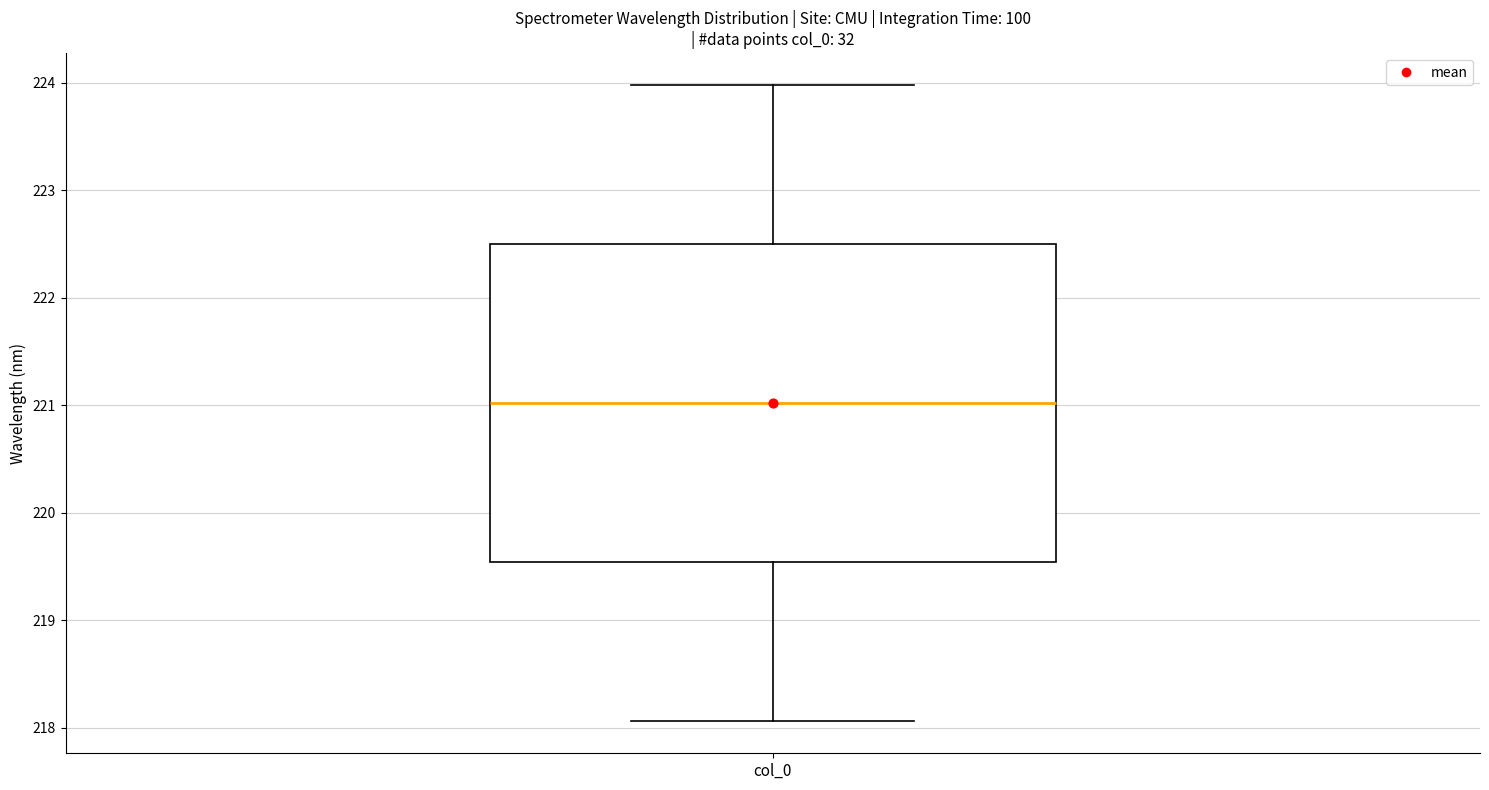

Transcribe this box plot: give where the median line is, the range the box spans, and where the two whiskers end, as read against the y-axis. The values are not printed on the chart, so give them approximately, as read against the axis.

median 221.0, box 219.5 to 222.5, whiskers 218.1 to 224.0